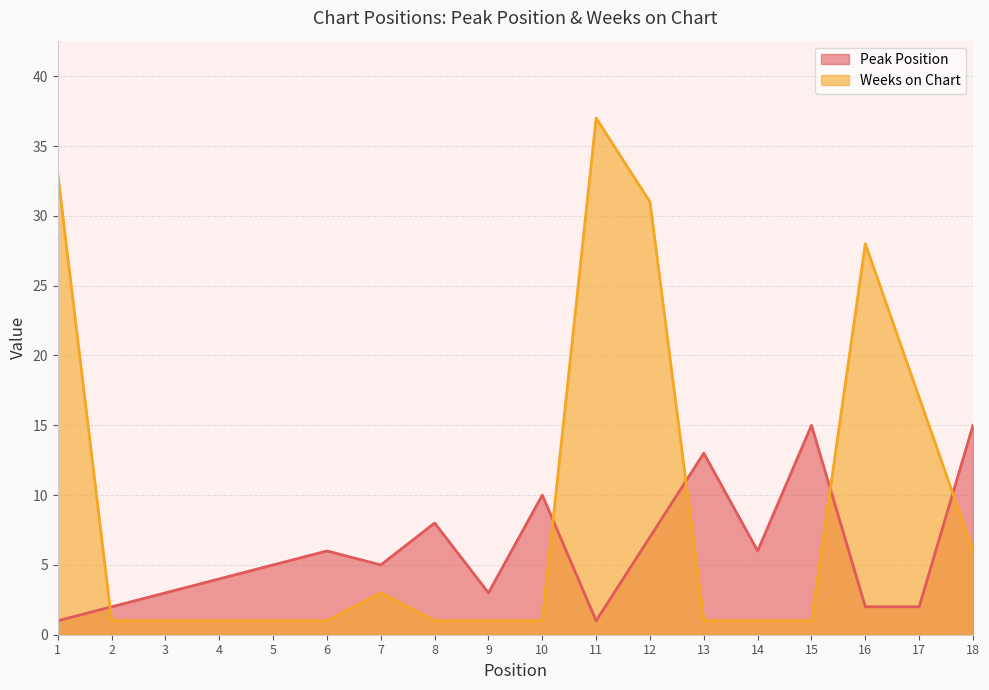

What is the approximate value of Weeks on Chart at 13?

1